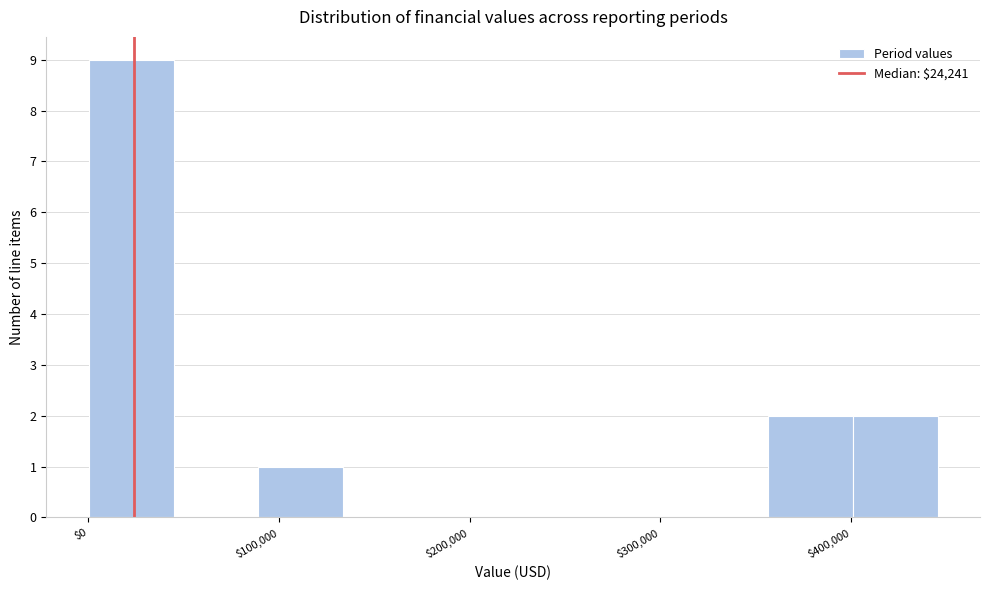

Reading left to right, list every bar in this chart as the range it spans on the x-axis followed by its height. Neither the bar edges nor the heights are printed on the chart, so give them approximately, as read against the axes.

0 to 40000: 9
40000 to 90000: 0
90000 to 130000: 1
130000 to 180000: 0
180000 to 220000: 0
220000 to 270000: 0
270000 to 310000: 0
310000 to 360000: 0
360000 to 400000: 2
400000 to 450000: 2